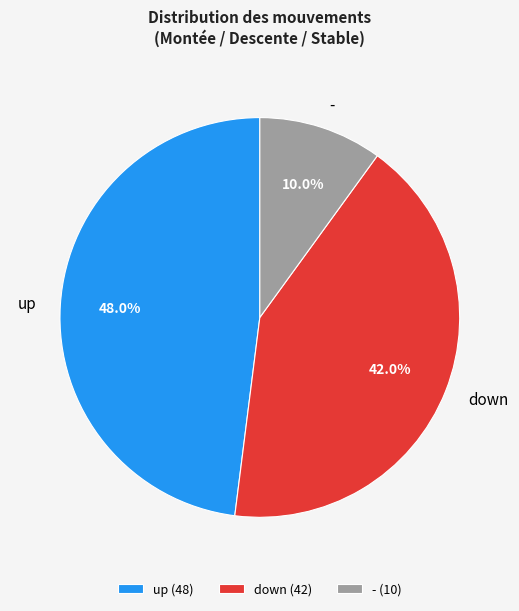

What is the smallest slice in the pie chart?

-